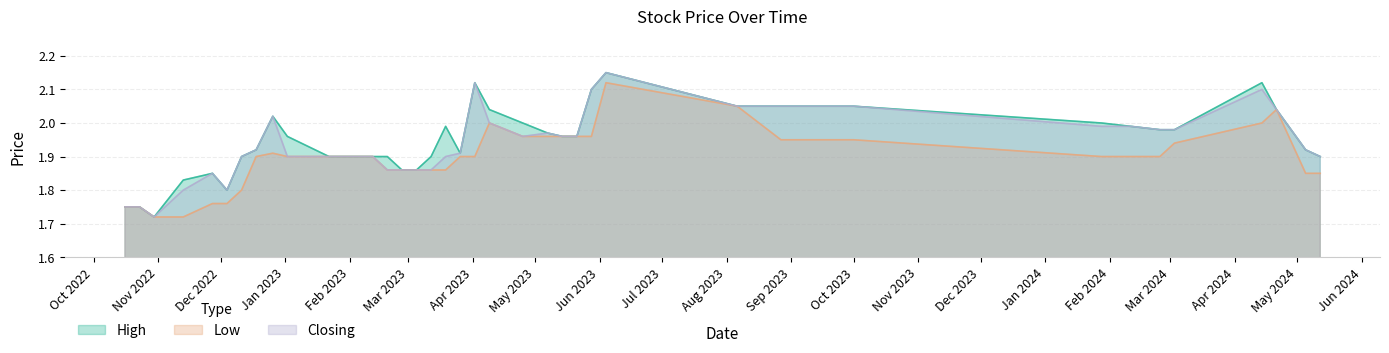

Reading left to right, extract all data points from this chart.

High: 12/05/2024=1.9	05/05/2024=1.9	21/04/2024=2.0	14/04/2024=2.1	03/03/2024=2.0	25/02/2024=2.0	11/02/2024=2.0	28/01/2024=2.0	01/10/2023=2.0	24/09/2023=2.0	17/09/2023=2.0	27/08/2023=2.0	06/08/2023=2.0	04/06/2023=2.1	28/05/2023=2.1	21/05/2023=2.0	14/05/2023=2.0	07/05/2023=2.0	25/04/2023=2.0	09/04/2023=2.0	02/04/2023=2.1	26/03/2023=1.9	19/03/2023=2.0	12/03/2023=1.9	05/03/2023=1.9	26/02/2023=1.9	19/02/2023=1.9	12/02/2023=1.9	05/02/2023=1.9	22/01/2023=1.9	02/01/2023=2.0	26/12/2022=2.0	18/12/2022=1.9	11/12/2022=1.9	04/12/2022=1.8	27/11/2022=1.9	13/11/2022=1.8	30/10/2022=1.7	23/10/2022=1.8	16/10/2022=1.8
Low: 12/05/2024=1.9	05/05/2024=1.9	21/04/2024=2.0	14/04/2024=2.0	03/03/2024=1.9	25/02/2024=1.9	11/02/2024=1.9	28/01/2024=1.9	01/10/2023=1.9	24/09/2023=1.9	17/09/2023=1.9	27/08/2023=1.9	06/08/2023=2.0	04/06/2023=2.1	28/05/2023=2.0	21/05/2023=2.0	14/05/2023=2.0	07/05/2023=2.0	25/04/2023=2.0	09/04/2023=2.0	02/04/2023=1.9	26/03/2023=1.9	19/03/2023=1.9	12/03/2023=1.9	05/03/2023=1.9	26/02/2023=1.9	19/02/2023=1.9	12/02/2023=1.9	05/02/2023=1.9	22/01/2023=1.9	02/01/2023=1.9	26/12/2022=1.9	18/12/2022=1.9	11/12/2022=1.8	04/12/2022=1.8	27/11/2022=1.8	13/11/2022=1.7	30/10/2022=1.7	23/10/2022=1.8	16/10/2022=1.8
Closing: 12/05/2024=1.9	05/05/2024=1.9	21/04/2024=2.0	14/04/2024=2.1	03/03/2024=2.0	25/02/2024=2.0	11/02/2024=2.0	28/01/2024=2.0	01/10/2023=2.0	24/09/2023=2.0	17/09/2023=2.0	27/08/2023=2.0	06/08/2023=2.0	04/06/2023=2.1	28/05/2023=2.1	21/05/2023=2.0	14/05/2023=2.0	07/05/2023=2.0	25/04/2023=2.0	09/04/2023=2.0	02/04/2023=2.1	26/03/2023=1.9	19/03/2023=1.9	12/03/2023=1.9	05/03/2023=1.9	26/02/2023=1.9	19/02/2023=1.9	12/02/2023=1.9	05/02/2023=1.9	22/01/2023=1.9	02/01/2023=1.9	26/12/2022=2.0	18/12/2022=1.9	11/12/2022=1.9	04/12/2022=1.8	27/11/2022=1.9	13/11/2022=1.8	30/10/2022=1.7	23/10/2022=1.8	16/10/2022=1.8